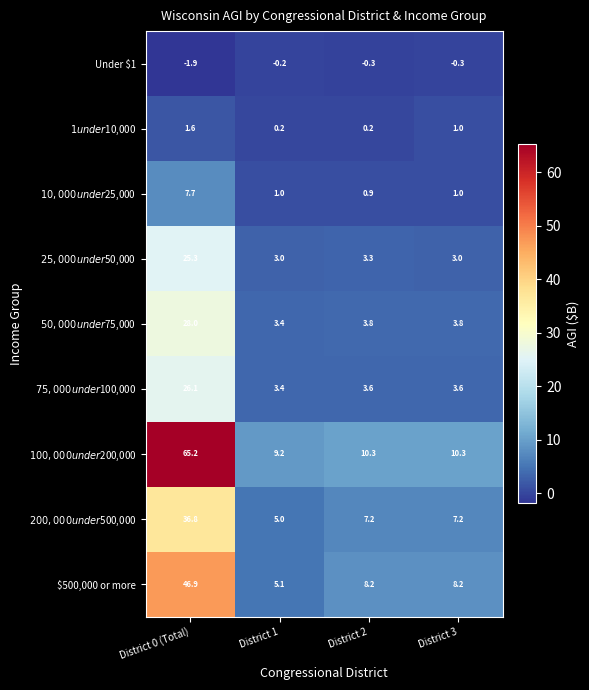

True or false: $500,000 or more has a value of 8.2 at District 3.

True